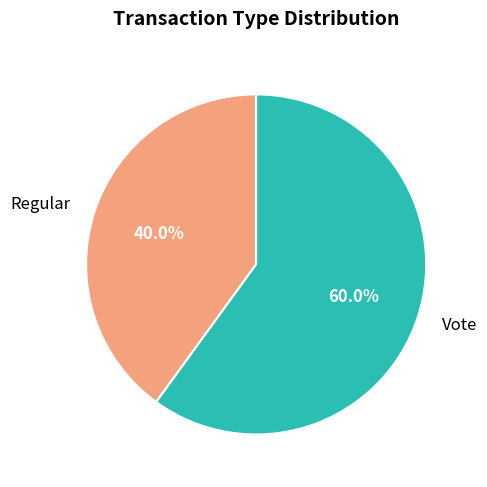

Which category has the smallest portion of the pie?

Regular